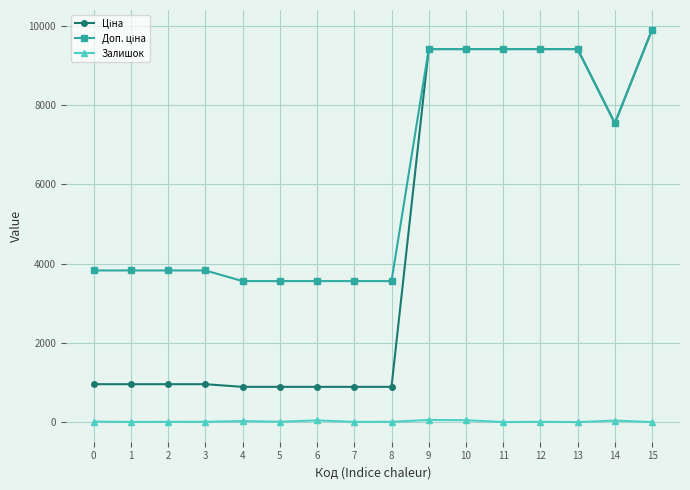

Count the number of categories in the chart.

16